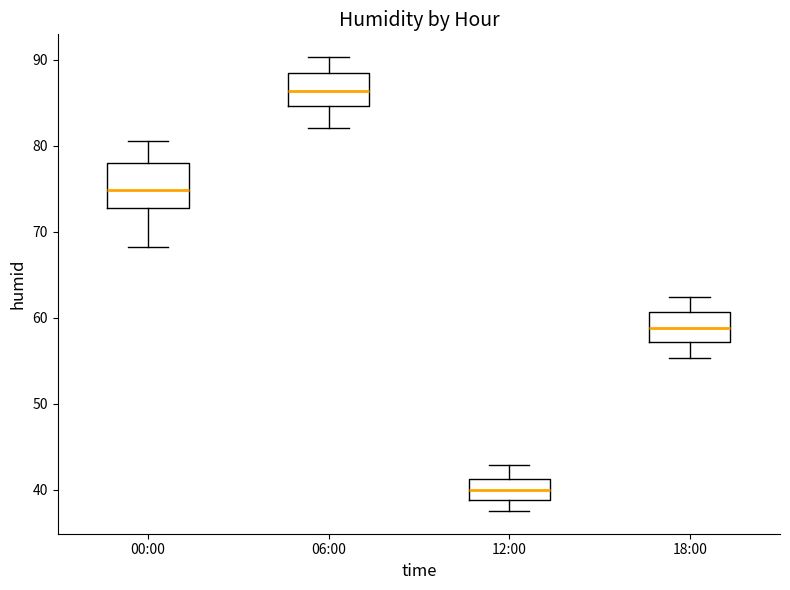

Which box is the tallest, from its lower edge to its upper edge?

00:00